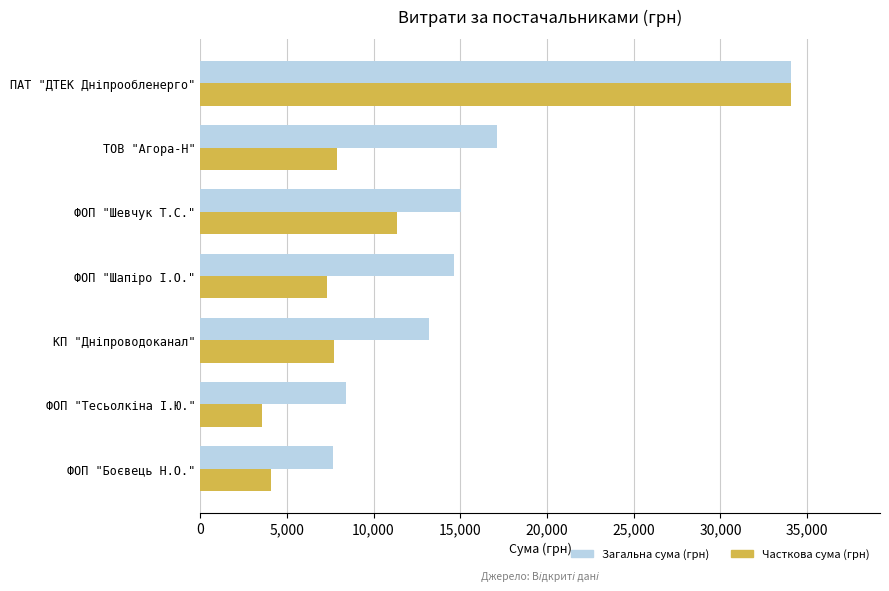

What is the total value across all series at ФОП "Шевчук Т.С."?

26416.0